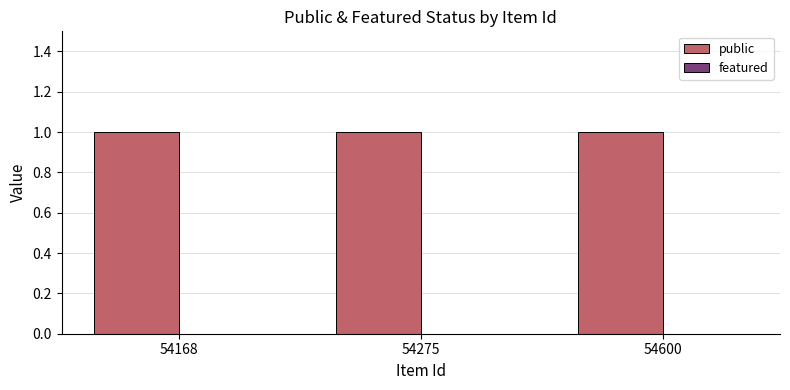

How many categories are shown in the chart?

3